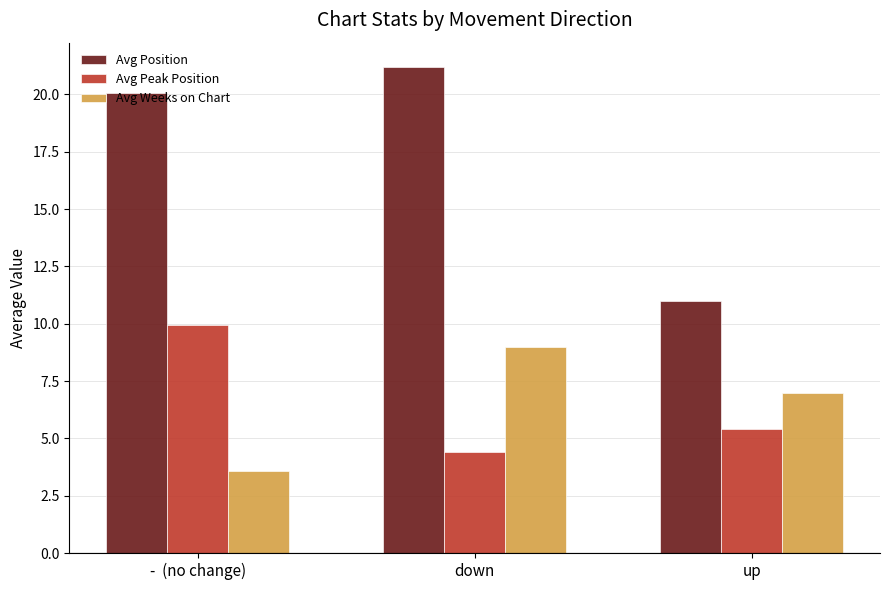

Count the number of categories in the chart.

3